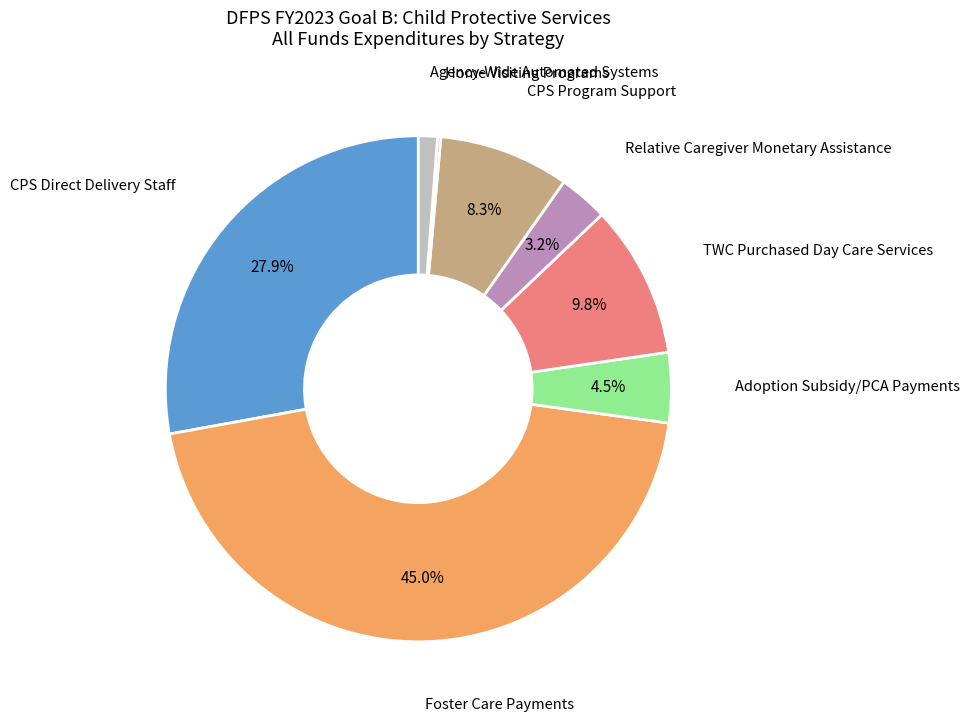

Is the sum of Adoption Subsidy/PCA Payments and Foster Care Payments greater than half?

No